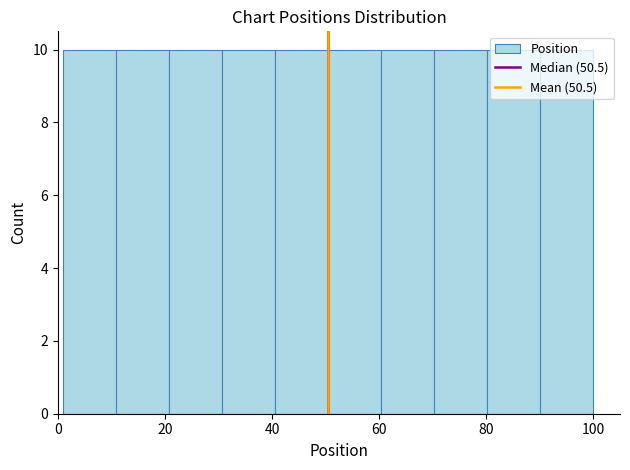

Reading left to right, transcribe this chart: for each bar, give the range it covers on the x-axis and its height. Neither the bar edges nor the heights are printed on the chart, so give them approximately, as read against the axes.

2 to 10: 10
10 to 20: 10
20 to 30: 10
30 to 40: 10
40 to 50: 10
50 to 60: 10
60 to 70: 10
70 to 80: 10
80 to 90: 10
90 to 100: 10